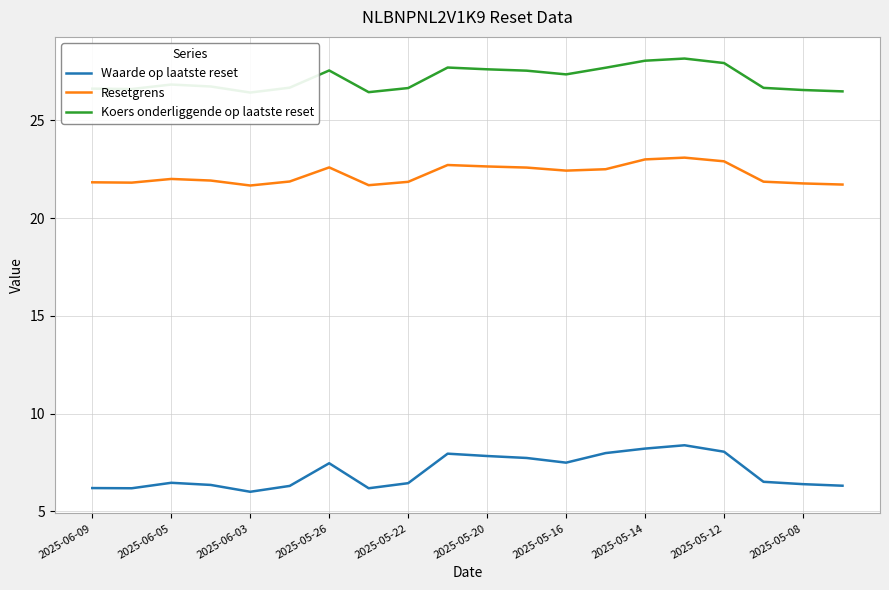

What is the lowest value of the Resetgrens series?

21.7